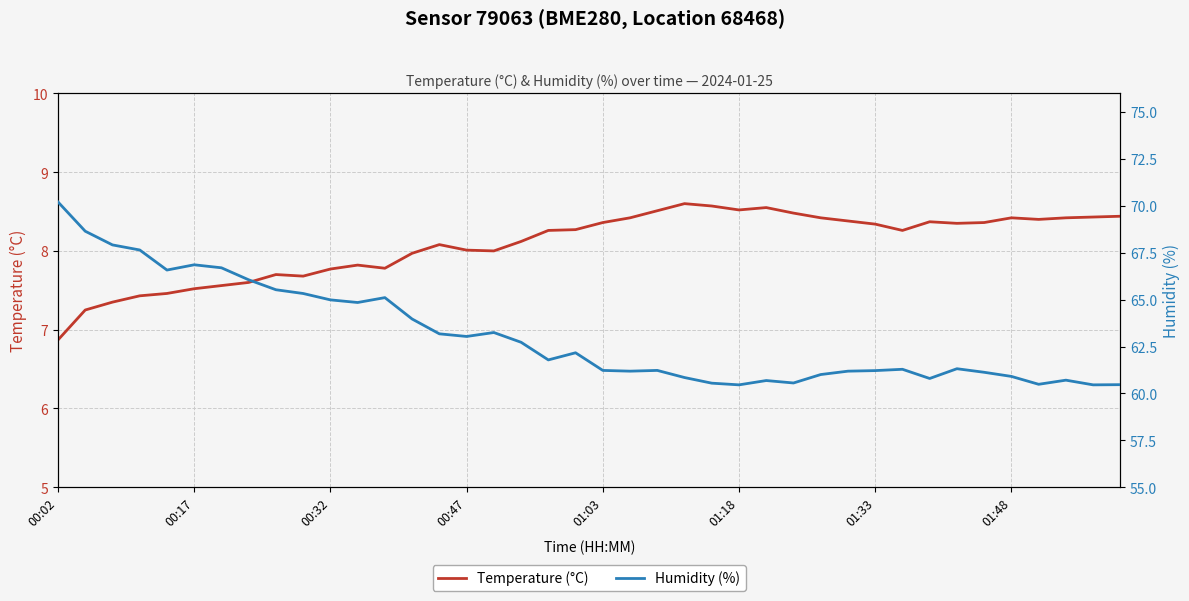

At which label is Temperature (°C) closest to 7?

00:02